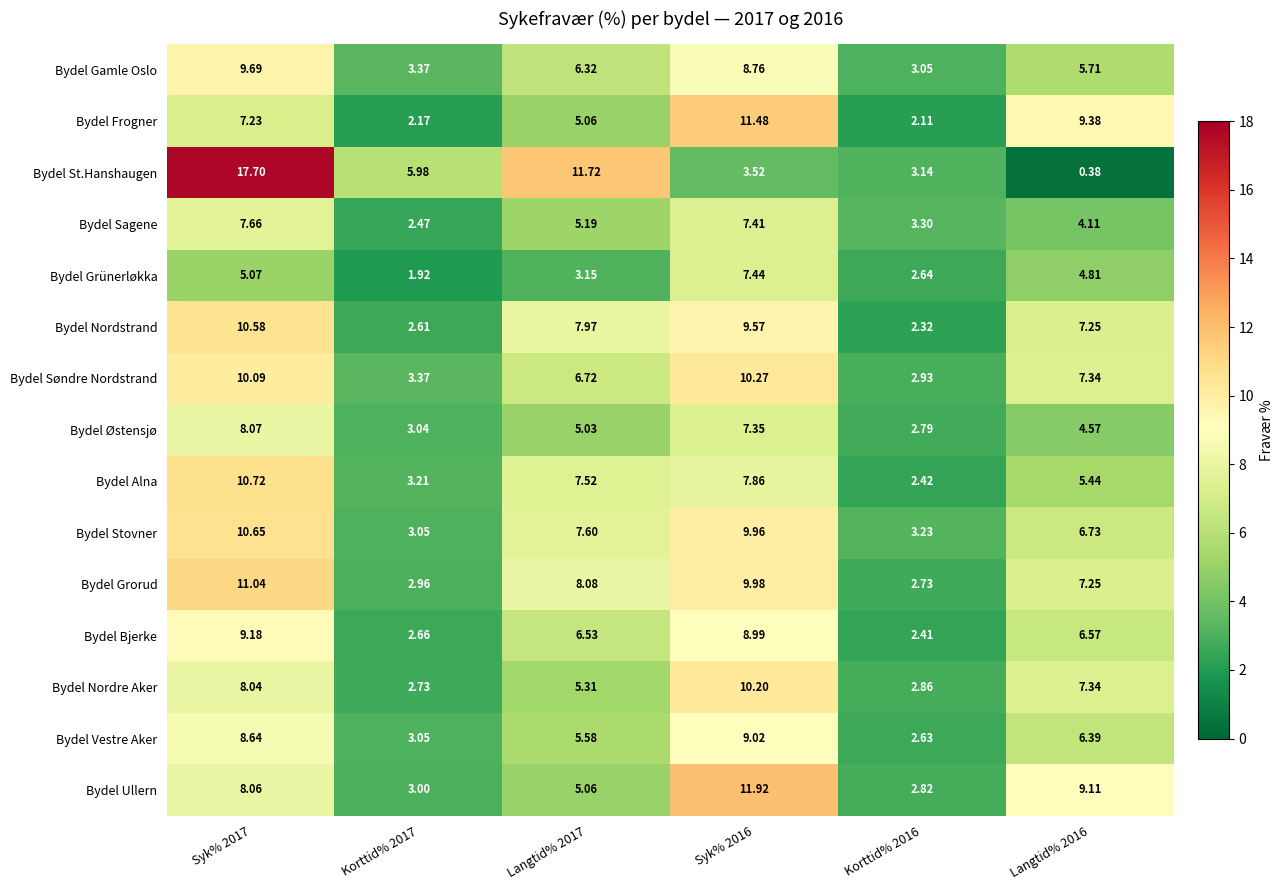

At which category is the sum across all series the highest?

Syk% 2017